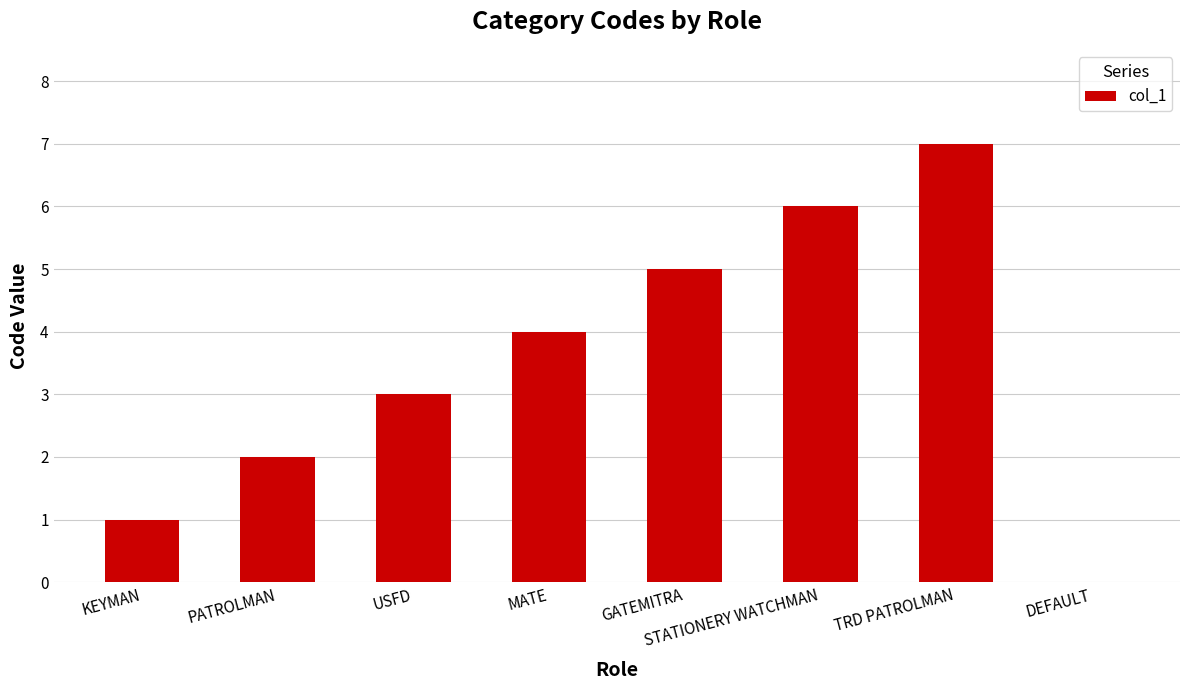

What is the difference between the values at MATE and STATIONERY WATCHMAN?

2